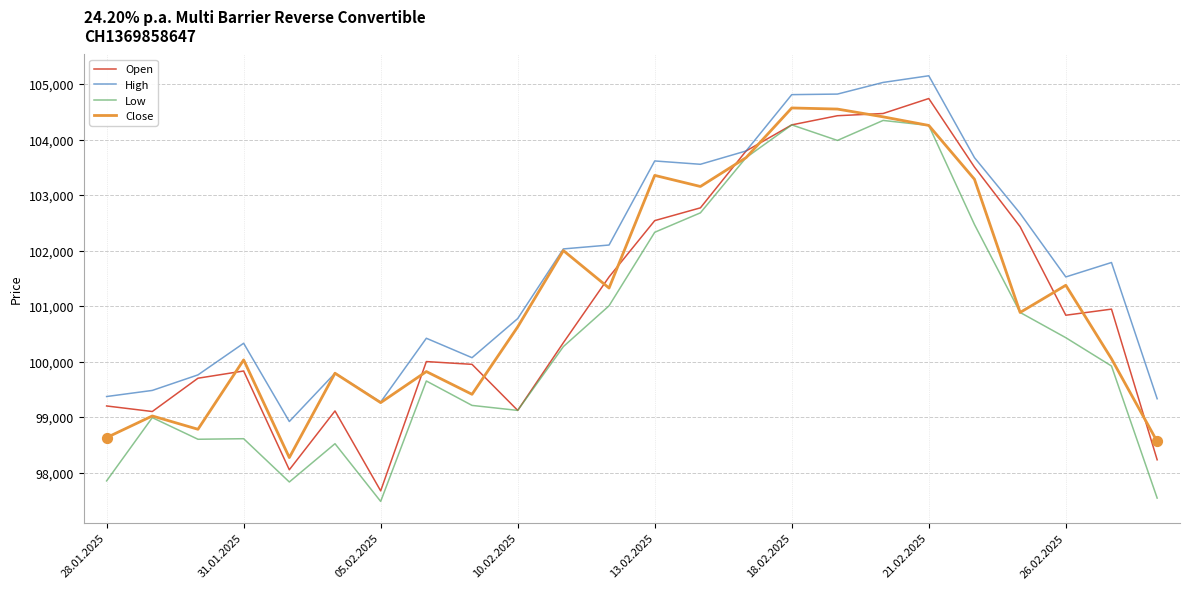

Which series has the largest total across all categories?

High